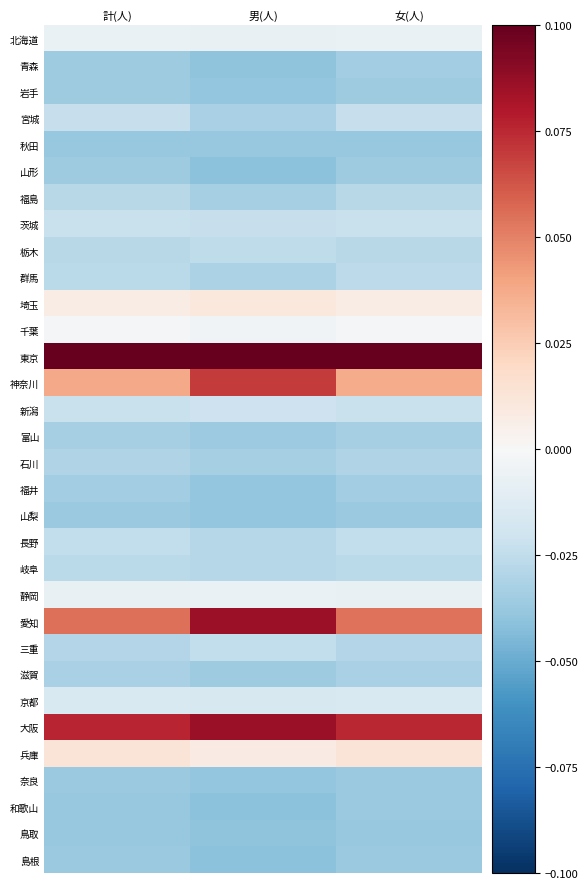

Count the number of categories in the chart.

3